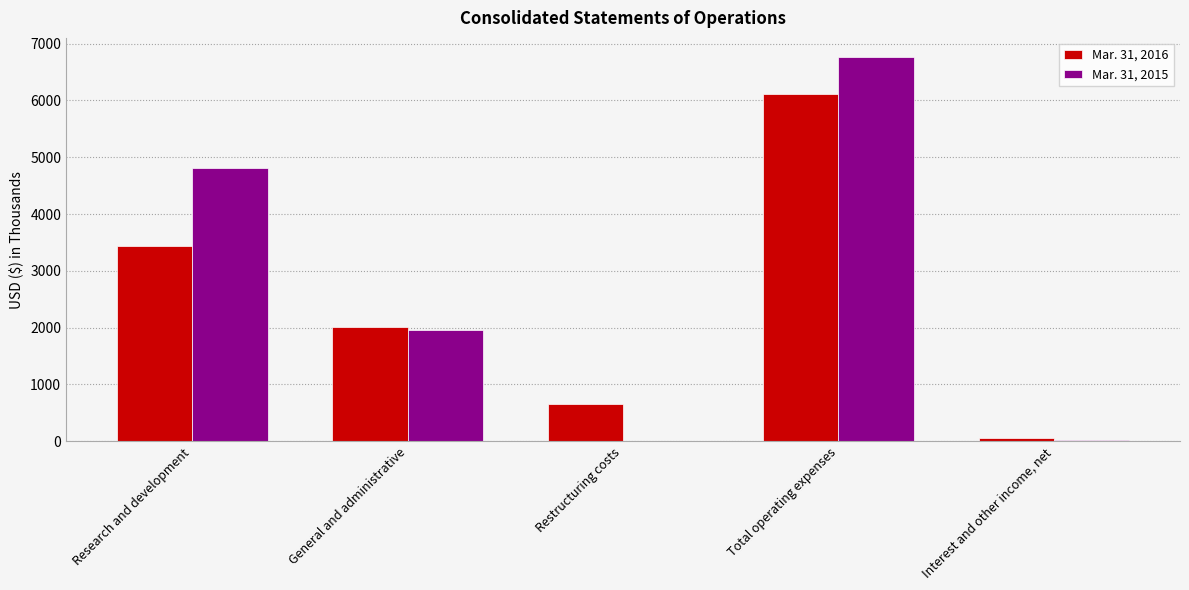

What is the average value of the Mar. 31, 2015 series?

2711